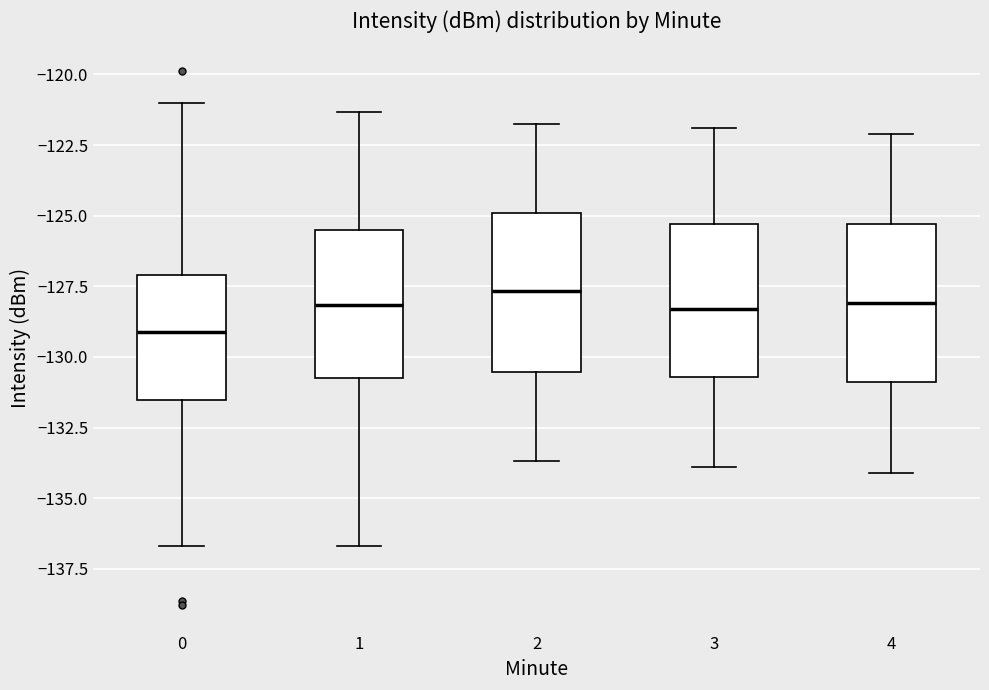

Reading left to right, transcribe this box plot: for each box, give where its median line is, the range the box spans, and where its two whiskers end, as read against the y-axis. The values are not printed on the chart, so give them approximately, as read against the axis.

0: median -129.0, box -131.5 to -127.0, whiskers -136.5 to -121.0
1: median -128.0, box -130.5 to -125.5, whiskers -136.5 to -121.5
2: median -127.5, box -130.5 to -125.0, whiskers -133.5 to -122.0
3: median -128.5, box -130.5 to -125.5, whiskers -134.0 to -122.0
4: median -128.0, box -131.0 to -125.5, whiskers -134.0 to -122.0